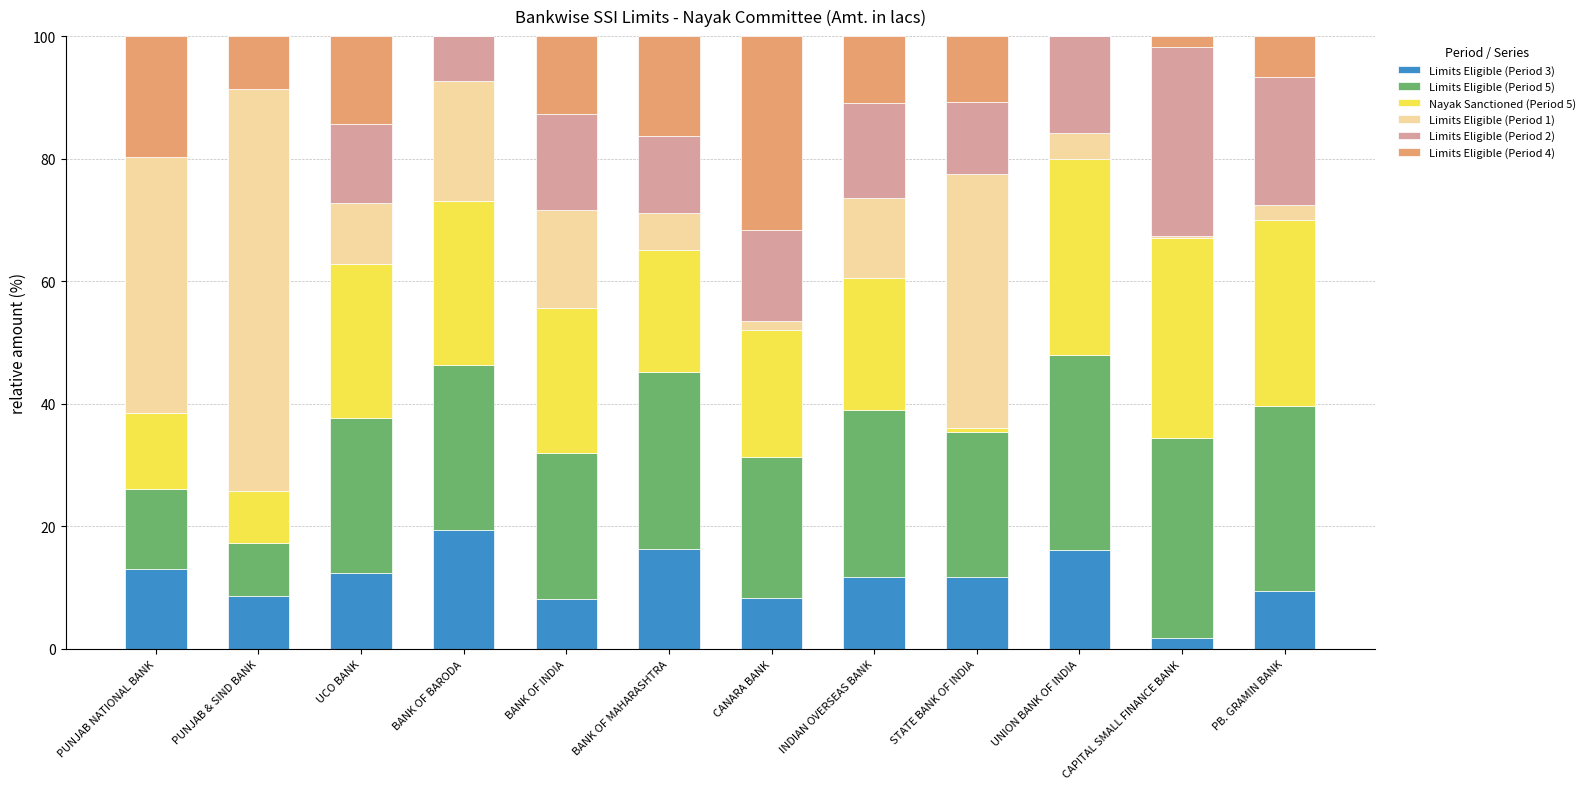

What is the highest value of the Limits Eligible (Period 3) series?

19.5